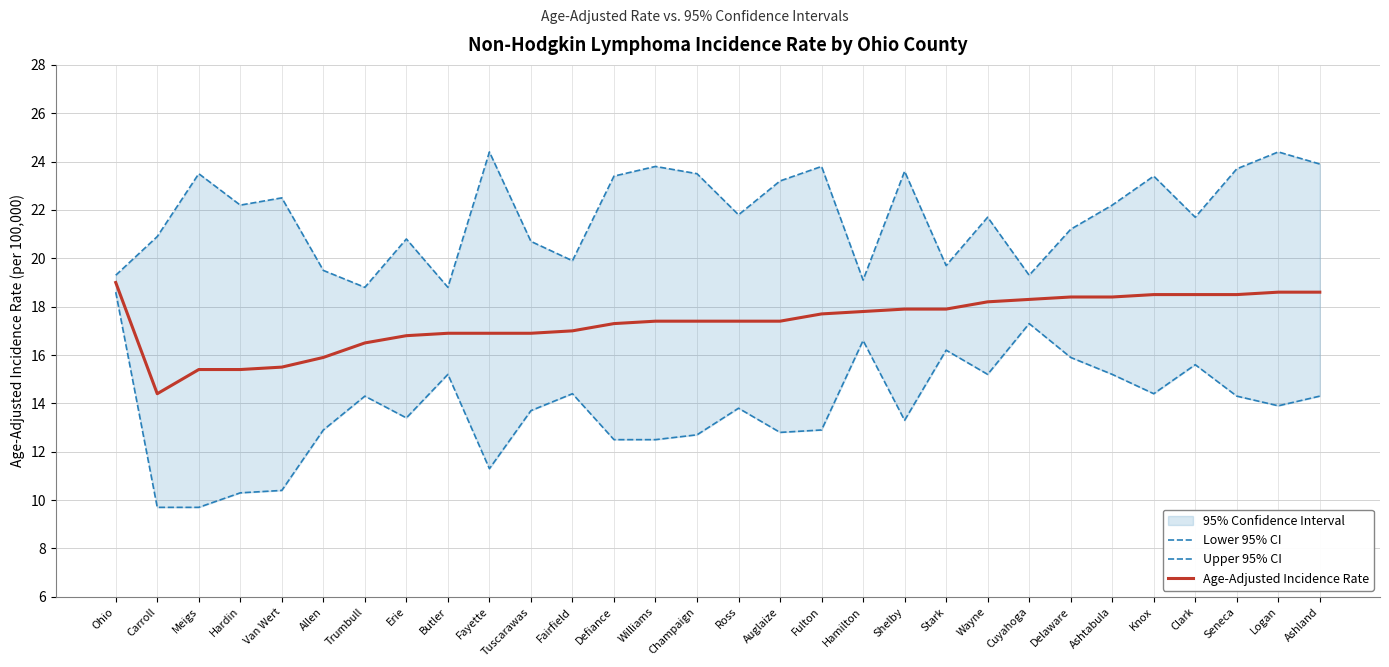

What position from the left is Hamilton?

19